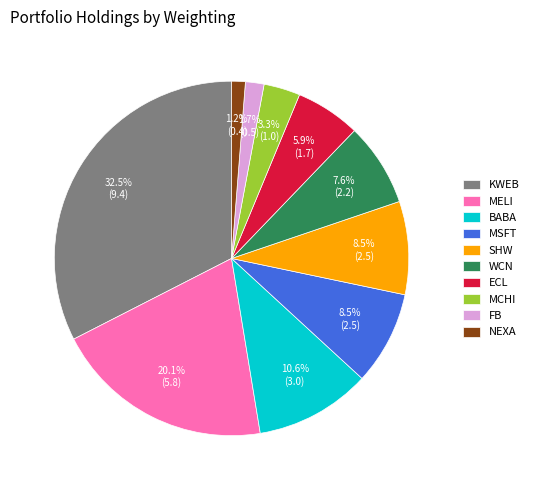

What is the ratio of the value at NEXA to the value at SHW?

0.1